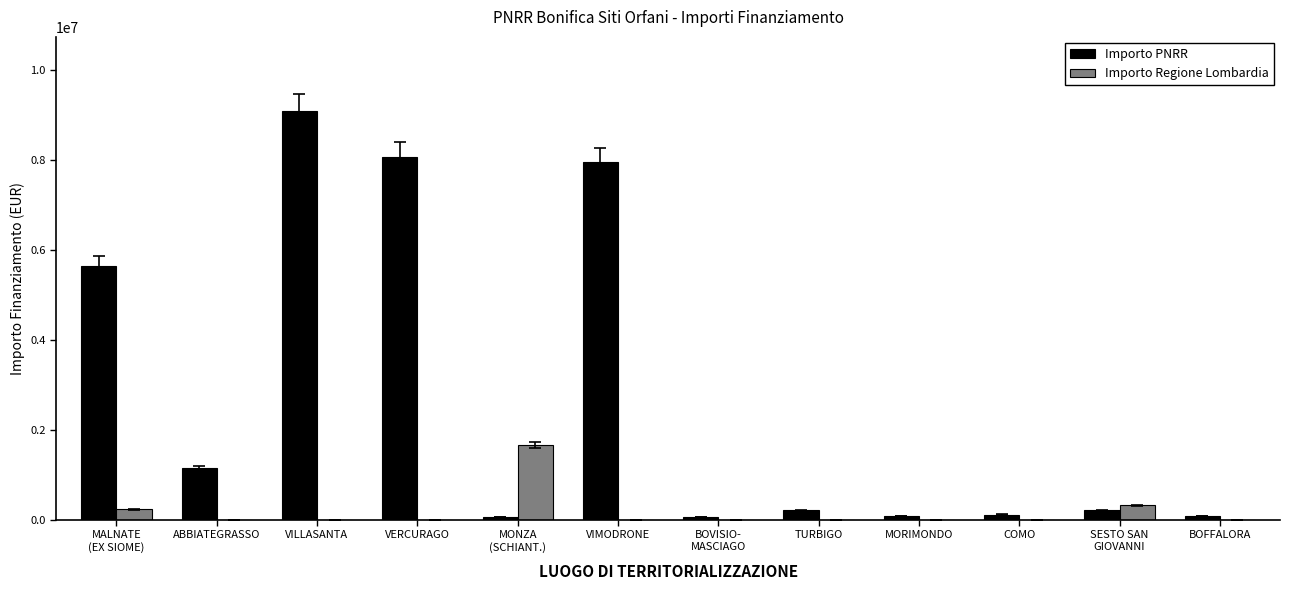

At which category is the sum across all series the highest?

VILLASANTA